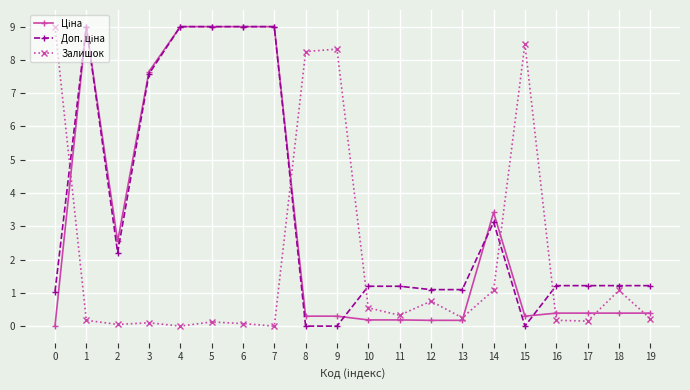

The Залишок series shows 0.1 at 5. True or false?

True